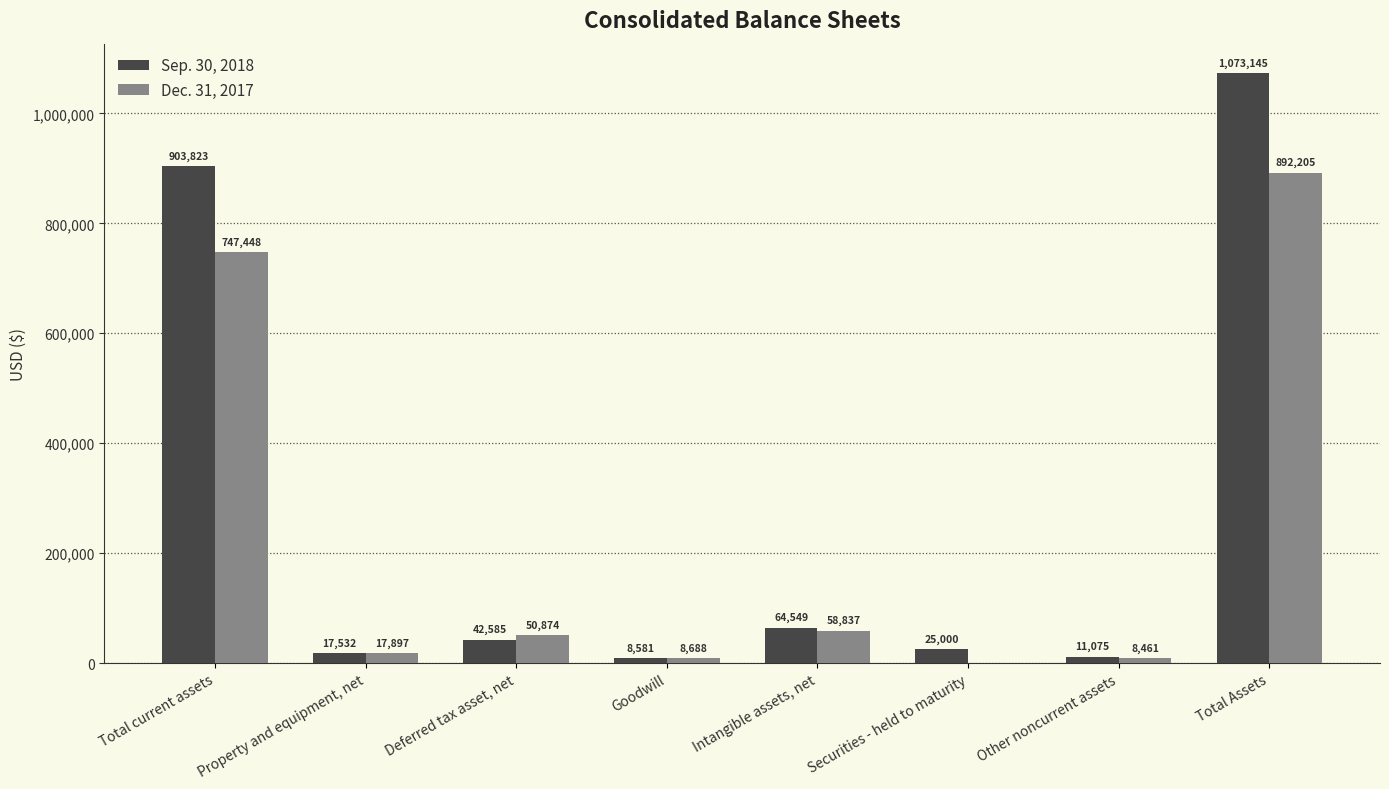

The Dec. 31, 2017 series shows 8461 at Other noncurrent assets. True or false?

True